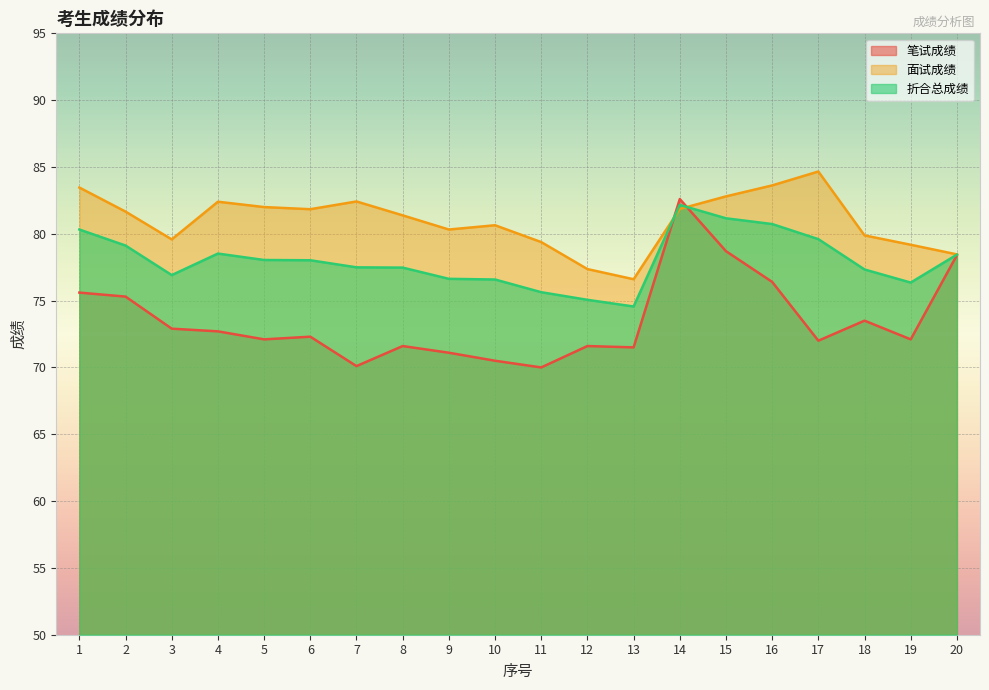

Rank the series by their average value, from lowest to highest.

笔试成绩, 折合总成绩, 面试成绩